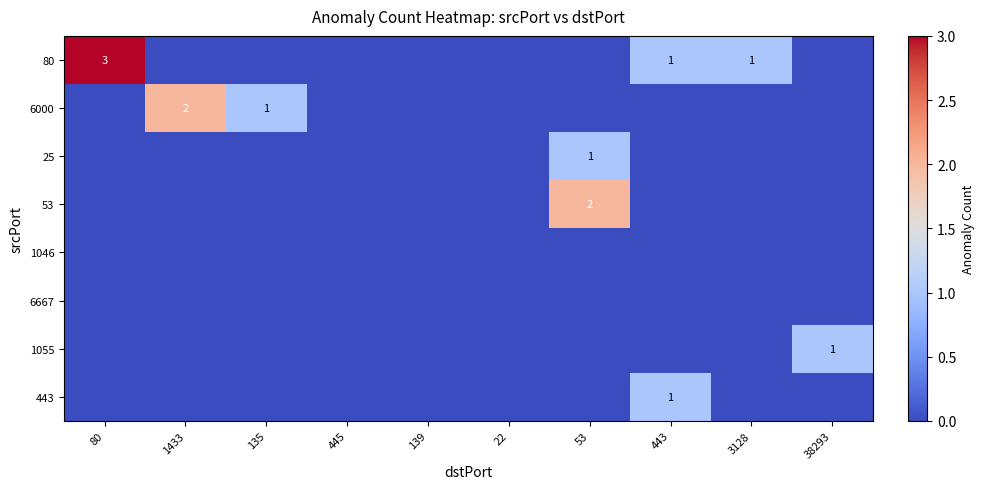

Rank the series by their maximum value, from lowest to highest.

1046, 6667, 25, 1055, 443, 6000, 53, 80